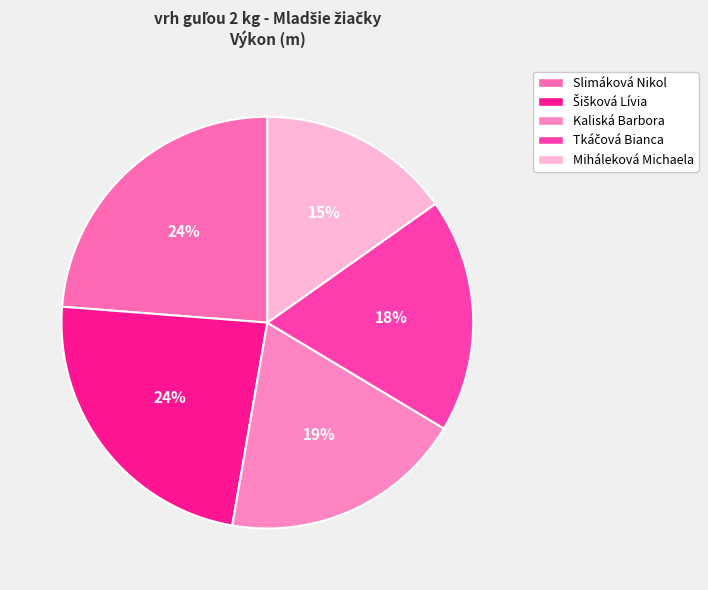

Combined, do Slimáková Nikol and Šišková Lívia account for over 50%?

No